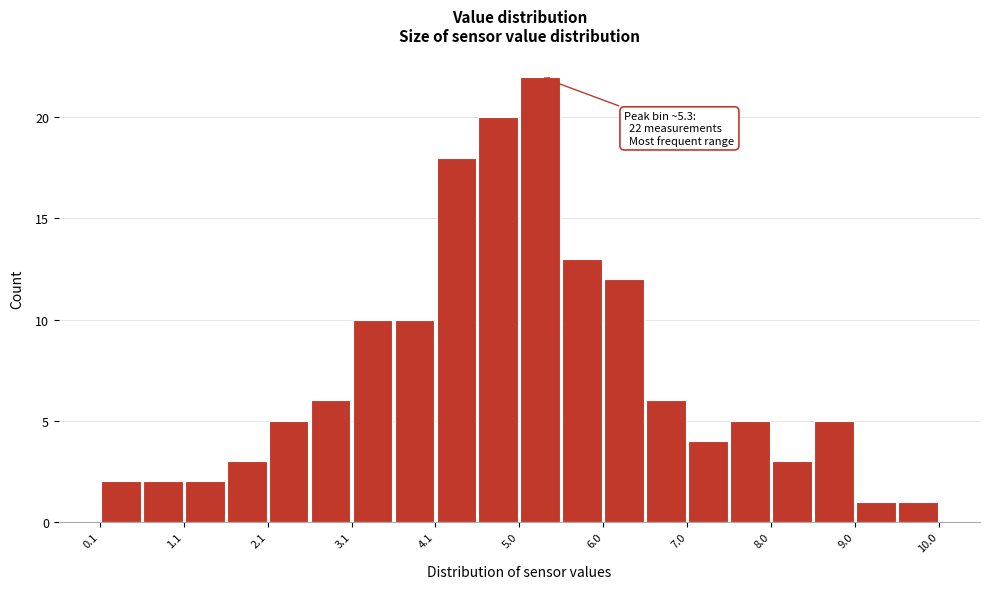

Which range on the x-axis has the tallest bar?

5.1 to 5.5